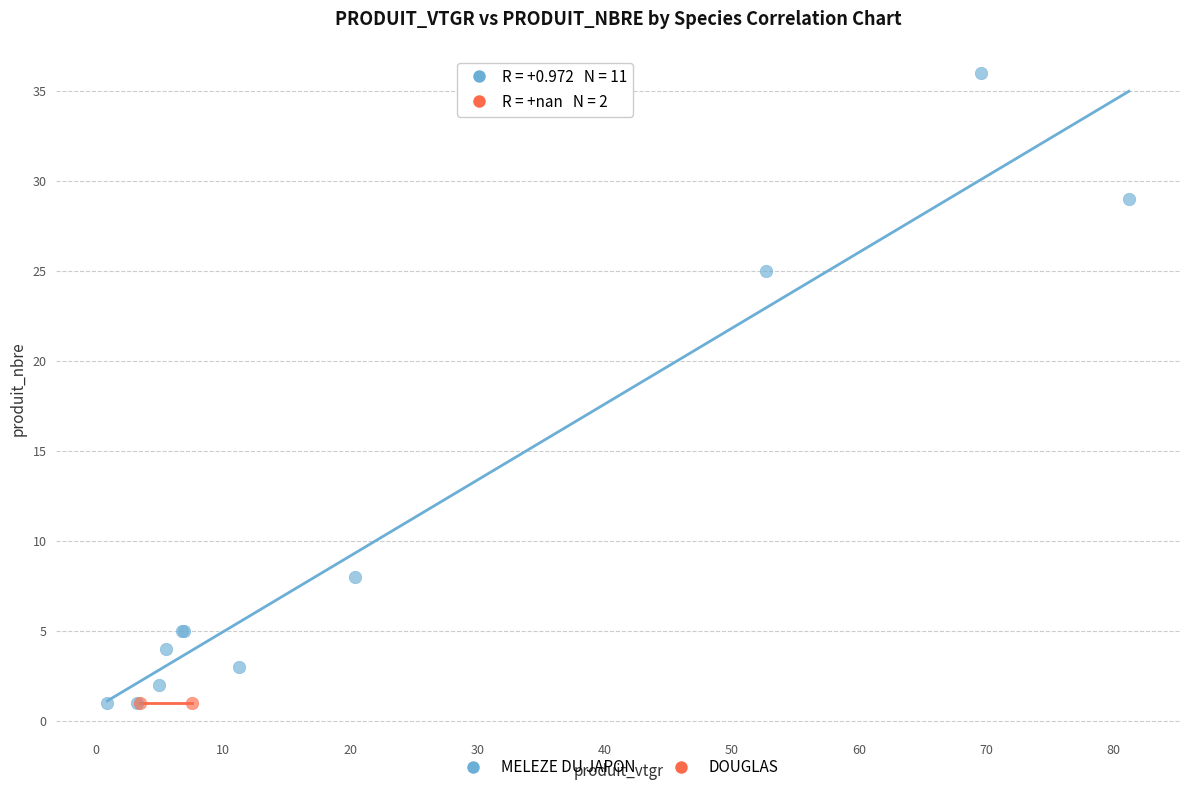

What are all the series names shown in the legend?

MELEZE DU JAPON, DOUGLAS